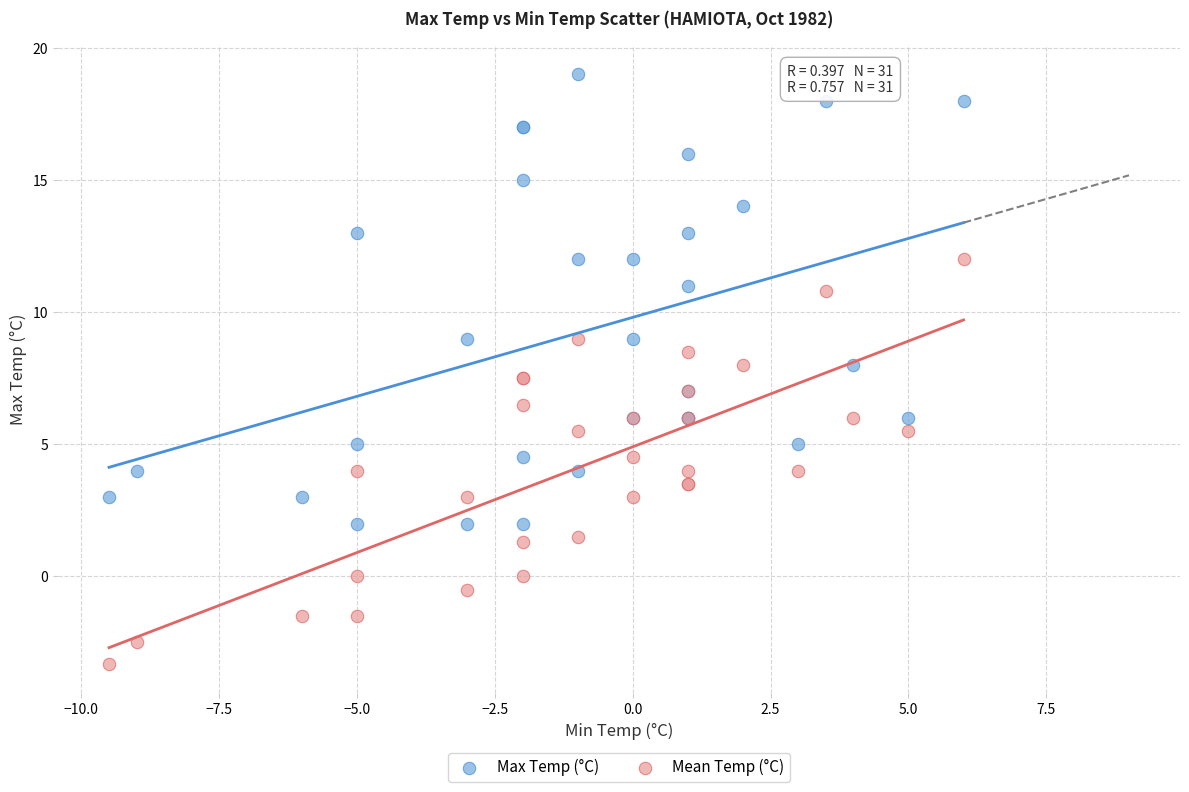

Which series reaches the minimum Y coordinate?

Mean Temp (°C)